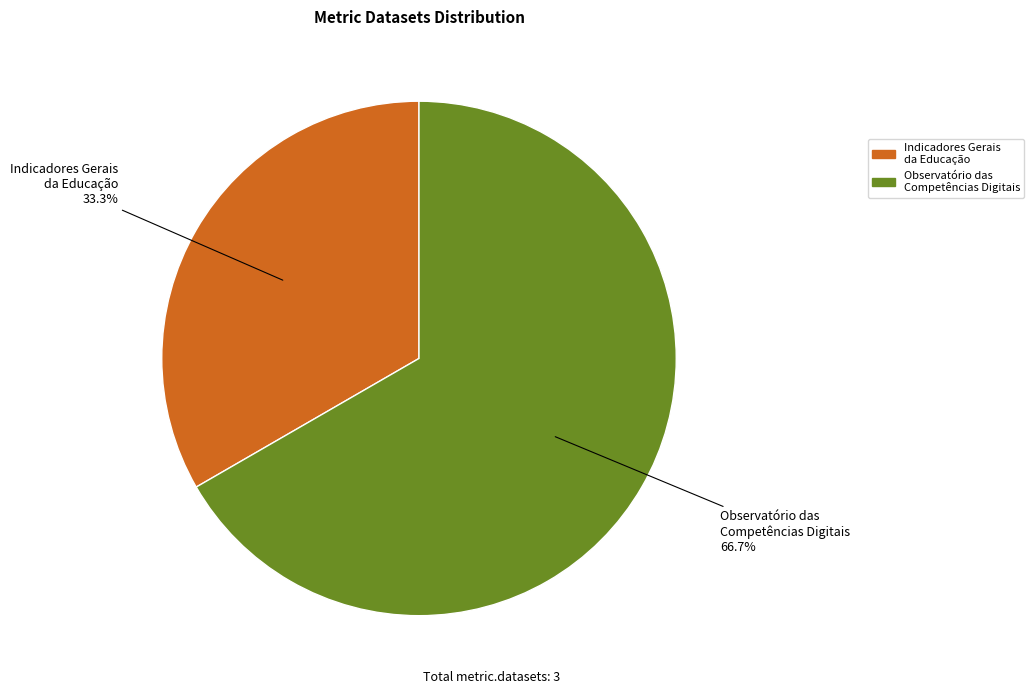

To the nearest percent, what is the difference between the largest and smallest slice percentages?

33%